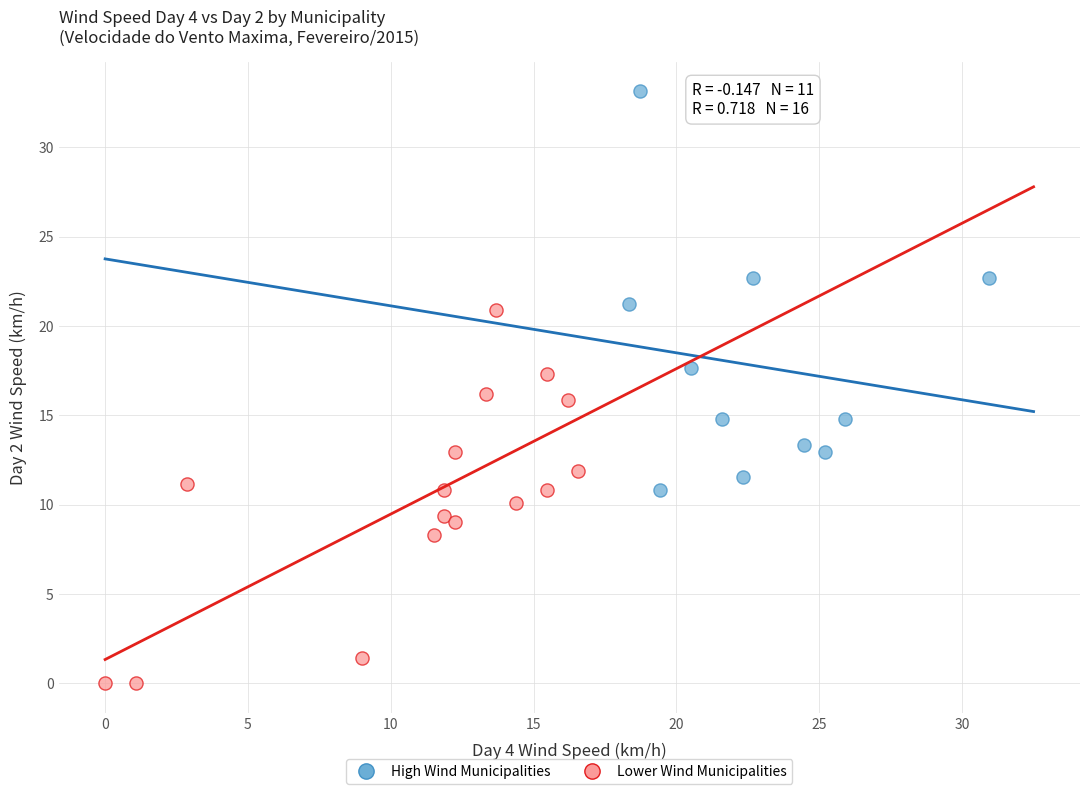

Which series contains the highest Y value?

High Wind Municipalities